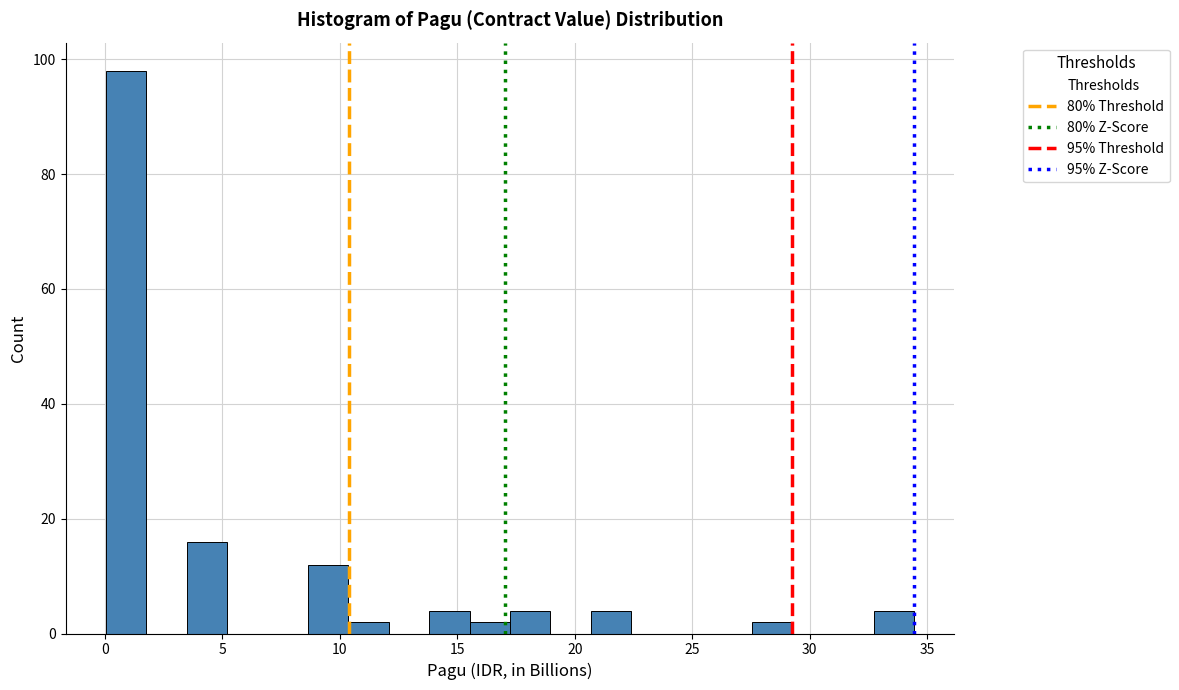

Read against the x-axis, roughly where is the centre of the tallest bar?

1.0